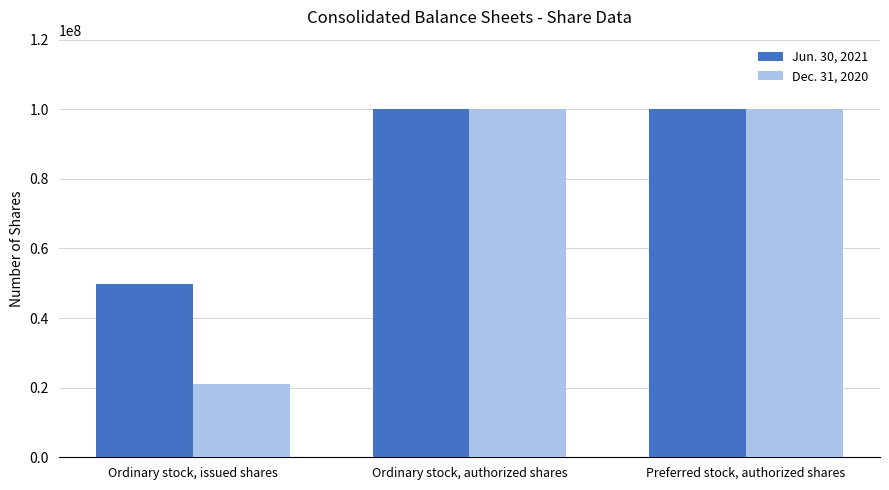

Which series has the largest total across all categories?

Jun. 30, 2021